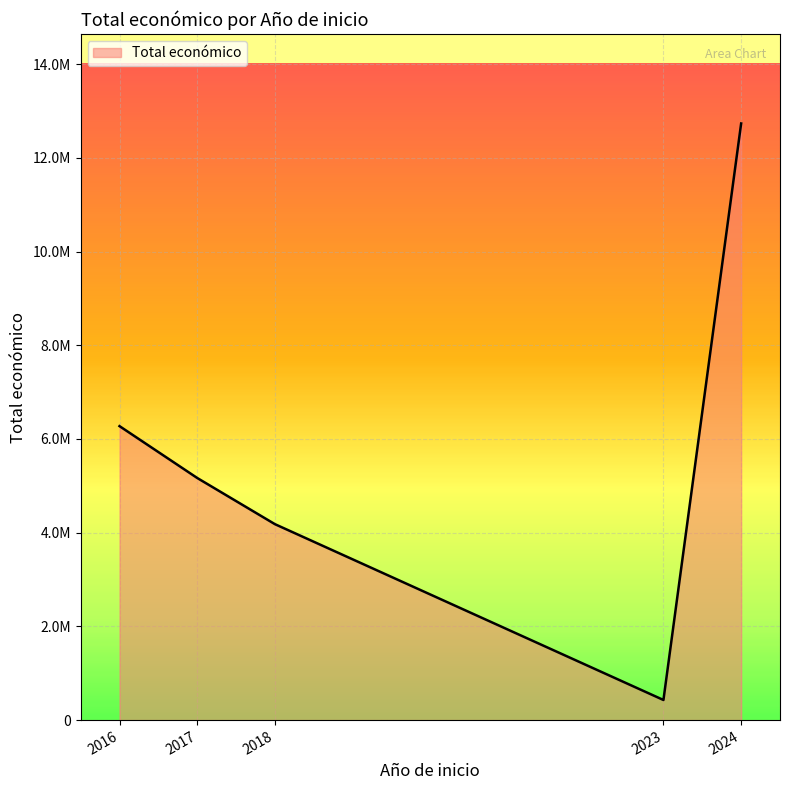

What is the difference between the maximum and minimum values?

11981598